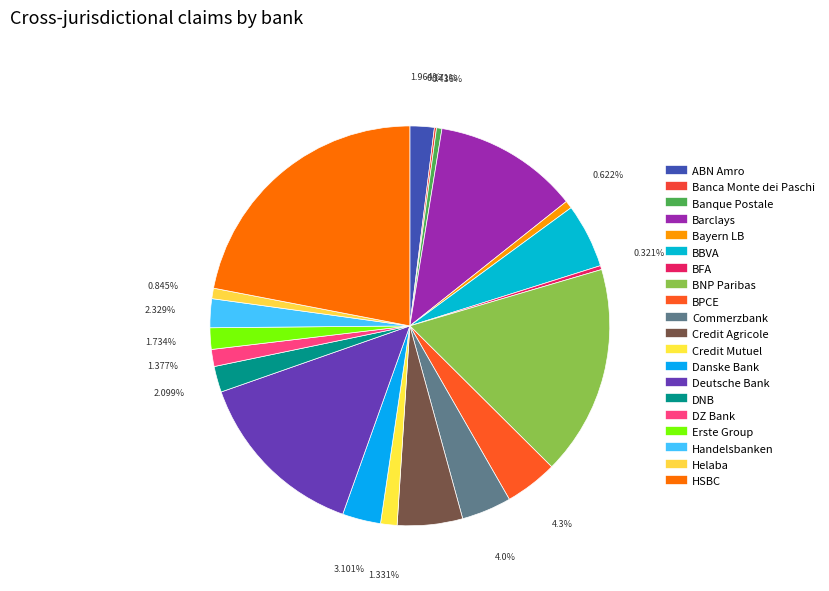

What is the smallest slice in the pie chart?

Banca Monte dei Paschi